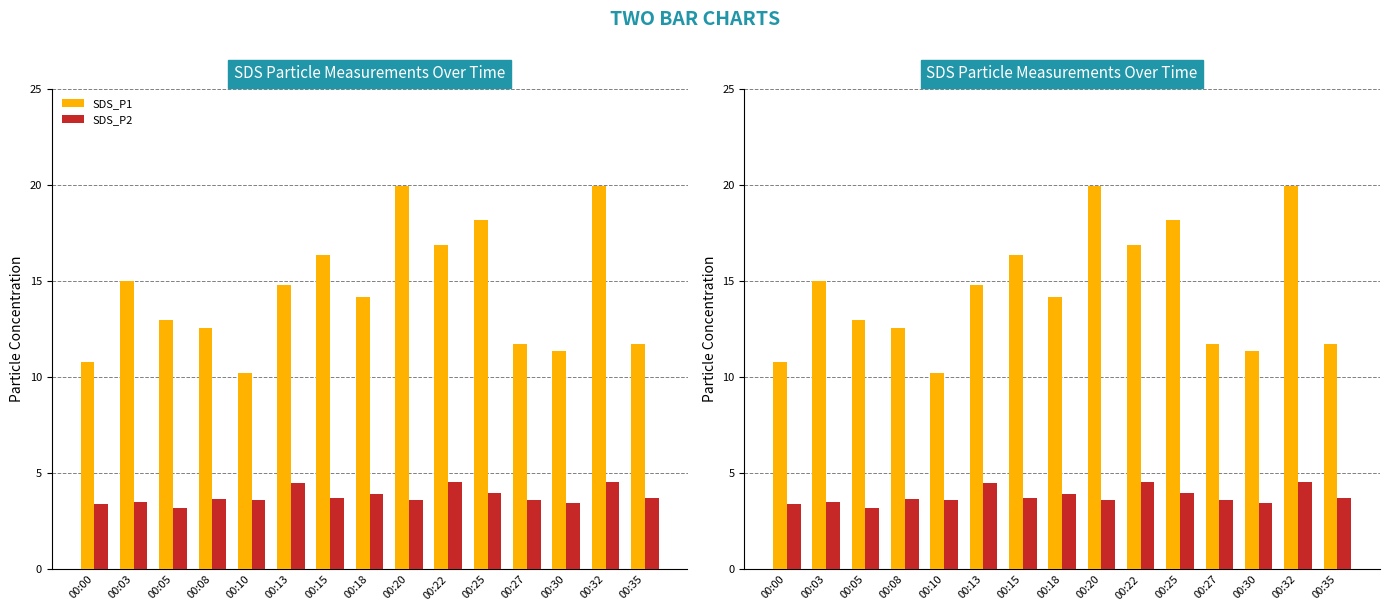

What is the greatest value displayed?

20.0